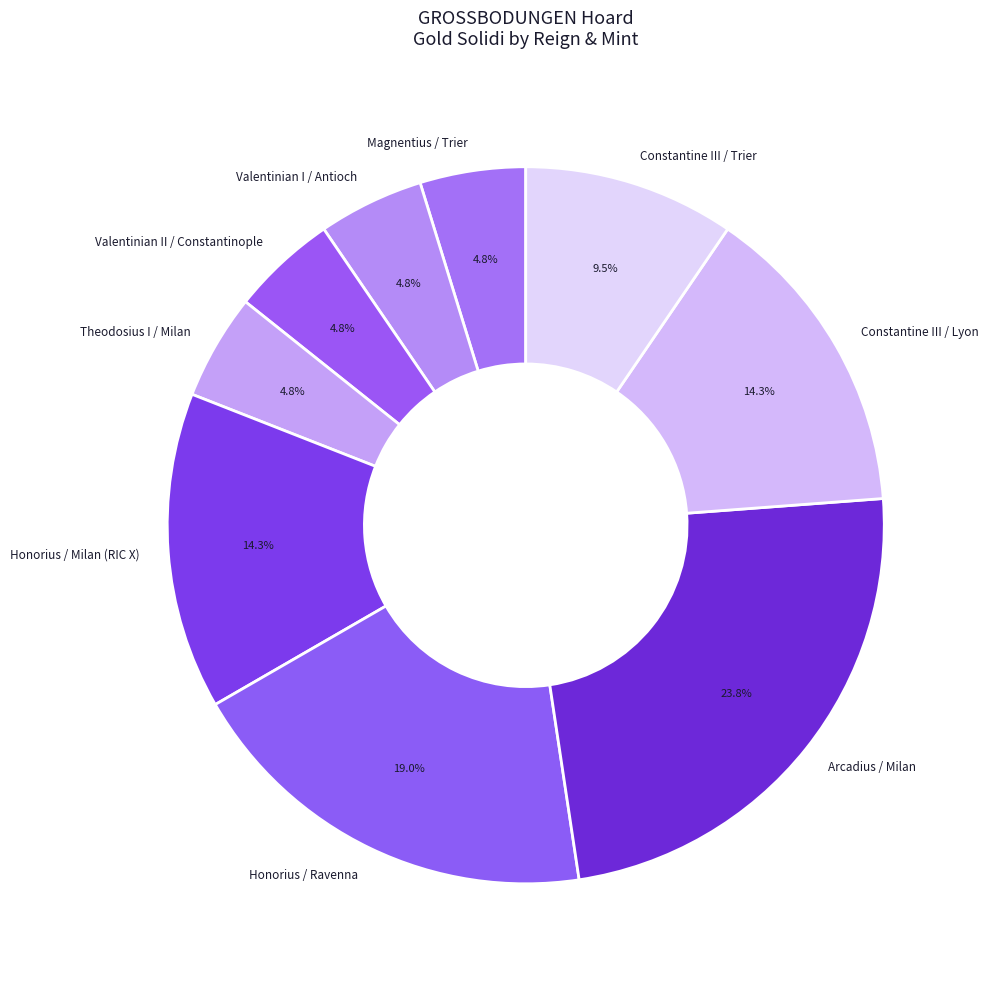

Combined, do Honorius / Milan (RIC X) and Honorius / Ravenna account for over 50%?

No